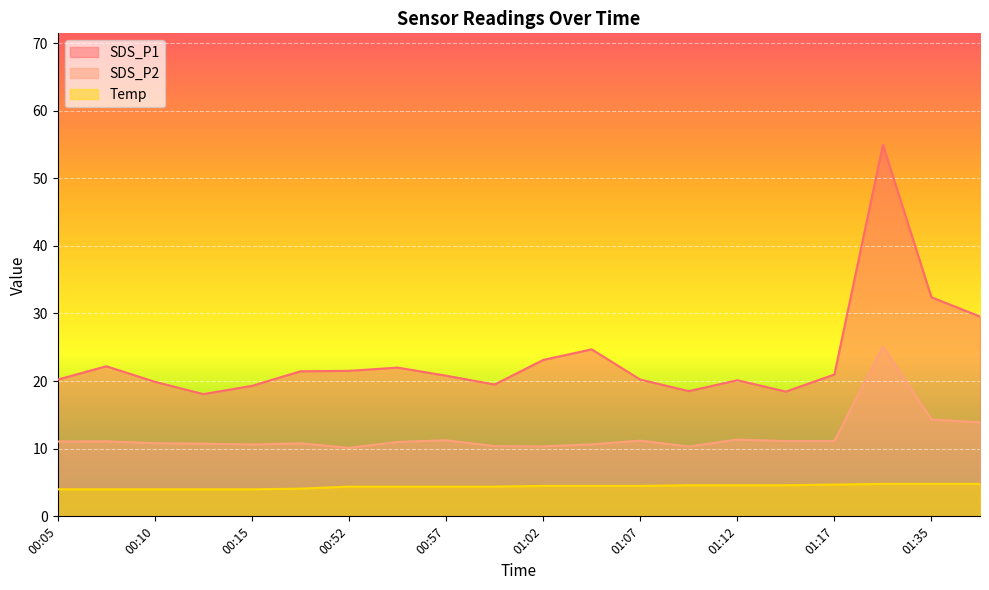

List the labels in order of SDS_P2 value, smallest first.

00:52, 01:09, 01:02, 00:59, 00:15, 01:04, 00:12, 00:17, 00:10, 00:54, 00:05, 00:07, 01:14, 01:17, 01:07, 00:57, 01:12, 01:41, 01:35, 01:25